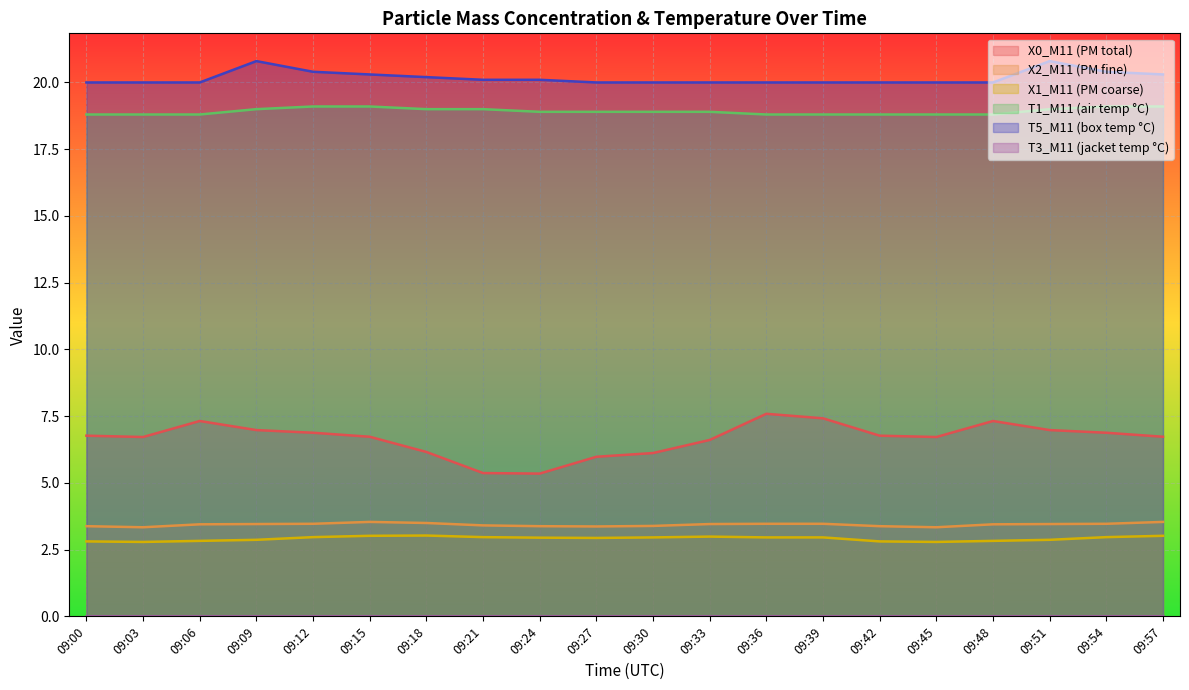

What value does the X2_M11 series have at 09:30?

3.4